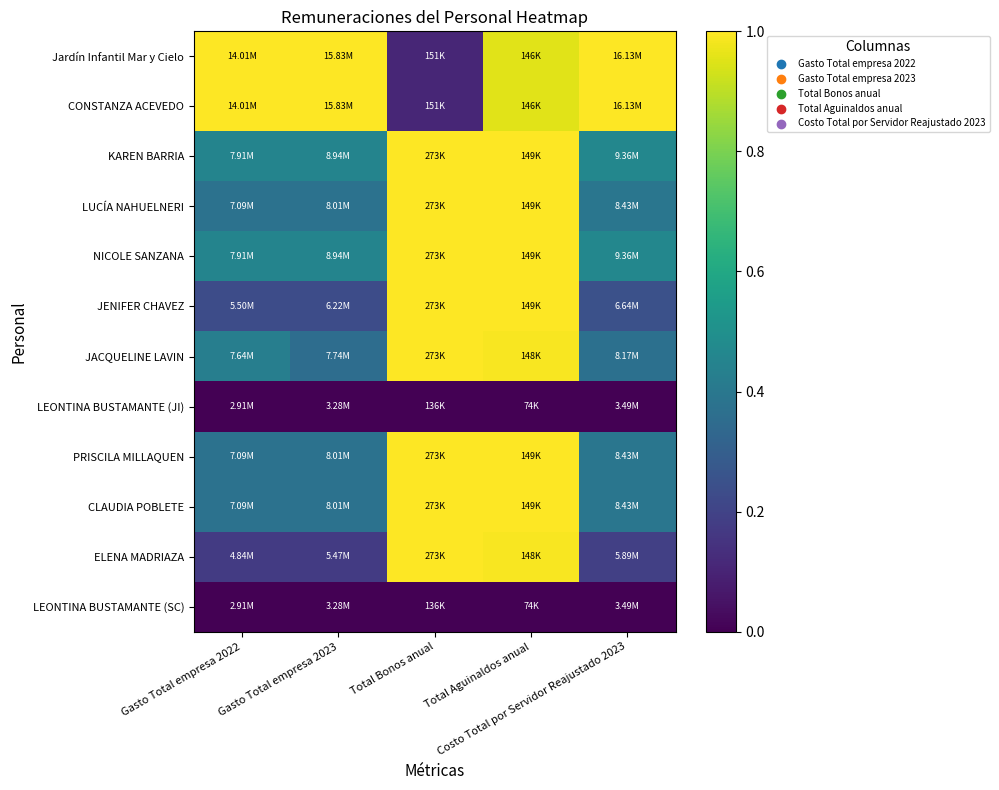

Reading left to right, list all the values displayed in this chart.

Jardín Infantil Mar y Cielo: Gasto Total empresa 2022=1.0	Gasto Total empresa 2023=1.0	Total Bonos anual=0.1	Total Aguinaldos anual=1.0	Costo Total por Servidor Reajustado 2023=1.0
CONSTANZA ACEVEDO: Gasto Total empresa 2022=1.0	Gasto Total empresa 2023=1.0	Total Bonos anual=0.1	Total Aguinaldos anual=1.0	Costo Total por Servidor Reajustado 2023=1.0
KAREN BARRIA: Gasto Total empresa 2022=0.5	Gasto Total empresa 2023=0.5	Total Bonos anual=1.0	Total Aguinaldos anual=1.0	Costo Total por Servidor Reajustado 2023=0.5
LUCÍA NAHUELNERI: Gasto Total empresa 2022=0.4	Gasto Total empresa 2023=0.4	Total Bonos anual=1.0	Total Aguinaldos anual=1.0	Costo Total por Servidor Reajustado 2023=0.4
NICOLE SANZANA: Gasto Total empresa 2022=0.5	Gasto Total empresa 2023=0.5	Total Bonos anual=1.0	Total Aguinaldos anual=1.0	Costo Total por Servidor Reajustado 2023=0.5
JENIFER CHAVEZ: Gasto Total empresa 2022=0.2	Gasto Total empresa 2023=0.2	Total Bonos anual=1.0	Total Aguinaldos anual=1.0	Costo Total por Servidor Reajustado 2023=0.2
JACQUELINE LAVIN: Gasto Total empresa 2022=0.4	Gasto Total empresa 2023=0.4	Total Bonos anual=1.0	Total Aguinaldos anual=1.0	Costo Total por Servidor Reajustado 2023=0.4
LEONTINA BUSTAMANTE (JI): Gasto Total empresa 2022=0.0	Gasto Total empresa 2023=0.0	Total Bonos anual=0.0	Total Aguinaldos anual=0.0	Costo Total por Servidor Reajustado 2023=0.0
PRISCILA MILLAQUEN: Gasto Total empresa 2022=0.4	Gasto Total empresa 2023=0.4	Total Bonos anual=1.0	Total Aguinaldos anual=1.0	Costo Total por Servidor Reajustado 2023=0.4
CLAUDIA POBLETE: Gasto Total empresa 2022=0.4	Gasto Total empresa 2023=0.4	Total Bonos anual=1.0	Total Aguinaldos anual=1.0	Costo Total por Servidor Reajustado 2023=0.4
ELENA MADRIAZA: Gasto Total empresa 2022=0.2	Gasto Total empresa 2023=0.2	Total Bonos anual=1.0	Total Aguinaldos anual=1.0	Costo Total por Servidor Reajustado 2023=0.2
LEONTINA BUSTAMANTE (SC): Gasto Total empresa 2022=0.0	Gasto Total empresa 2023=0.0	Total Bonos anual=0.0	Total Aguinaldos anual=0.0	Costo Total por Servidor Reajustado 2023=0.0